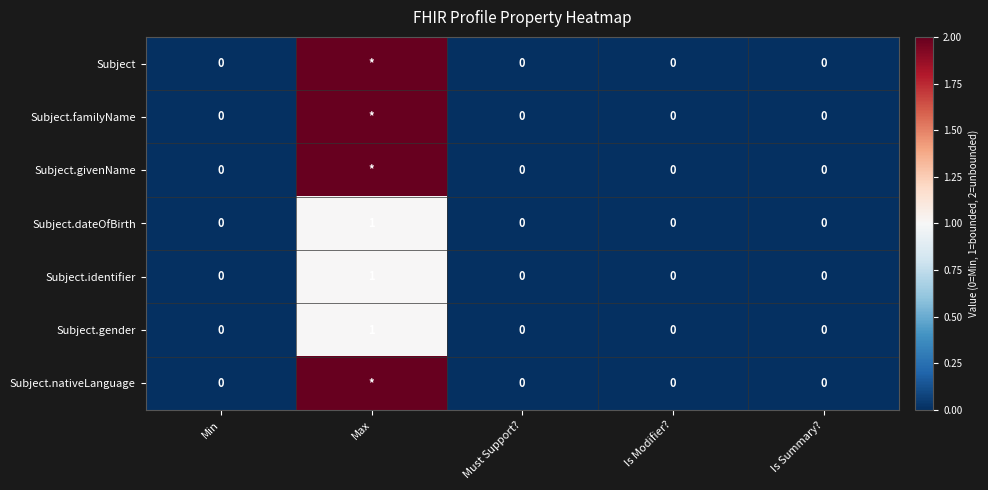

Between Max and Min, which is larger?

Max